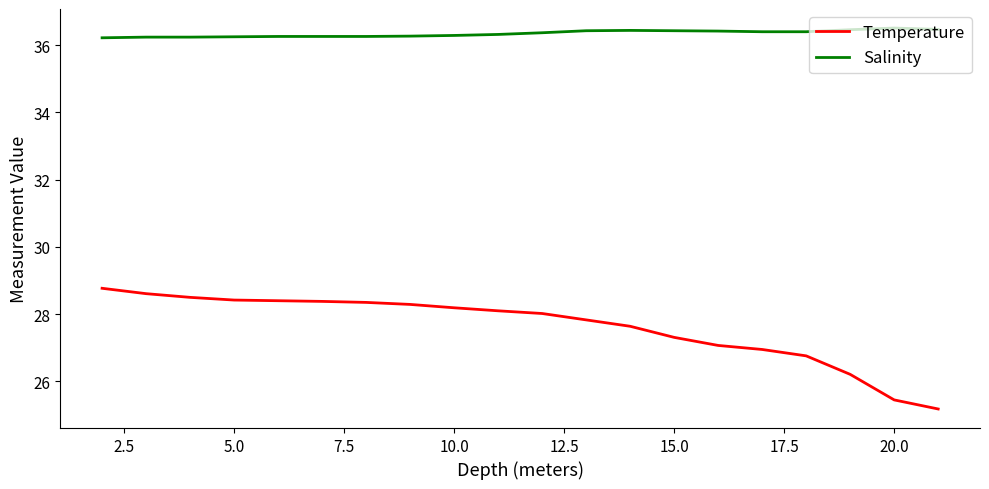

What is the difference between the maximum and minimum values in the Temperature series?

3.6